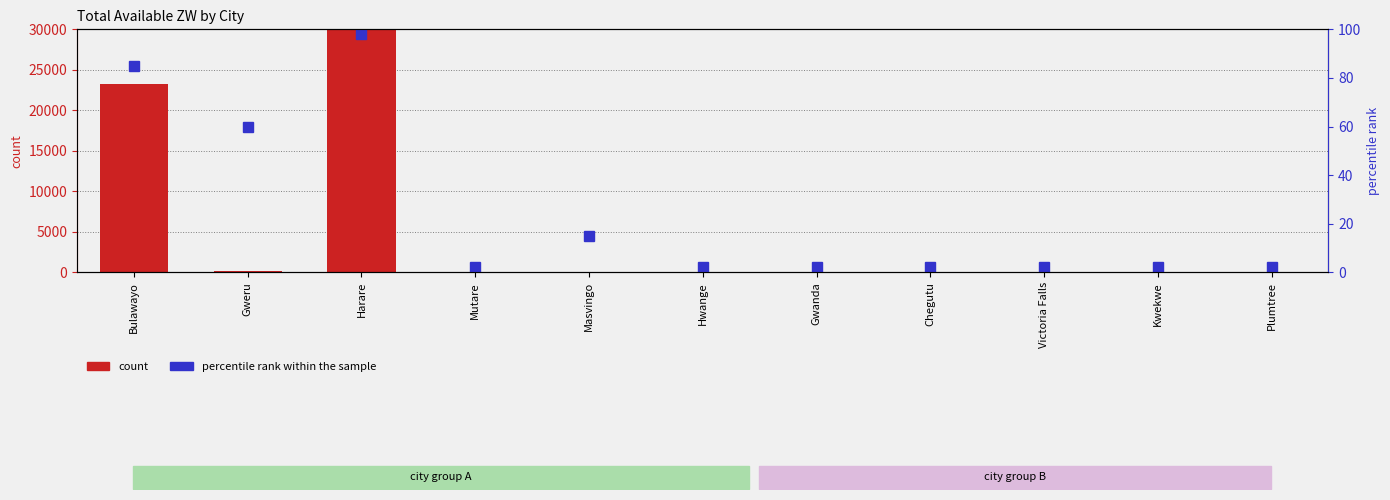

List the series in order of their overall mean, lowest first.

percentile rank within the sample, count